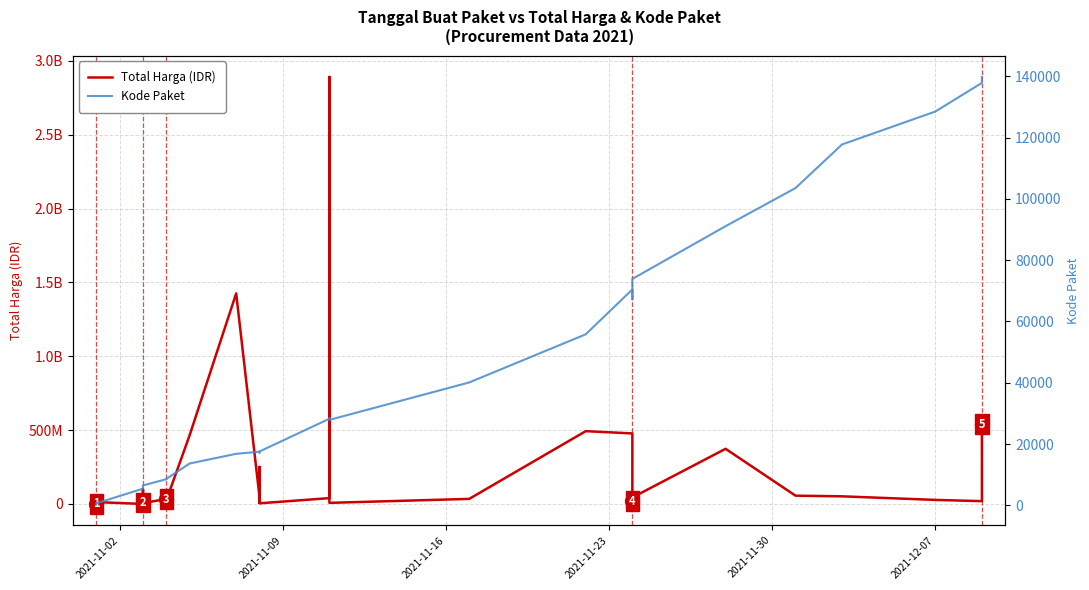

List the series in order of their peak value, lowest first.

Kode Paket, Total Harga (IDR)